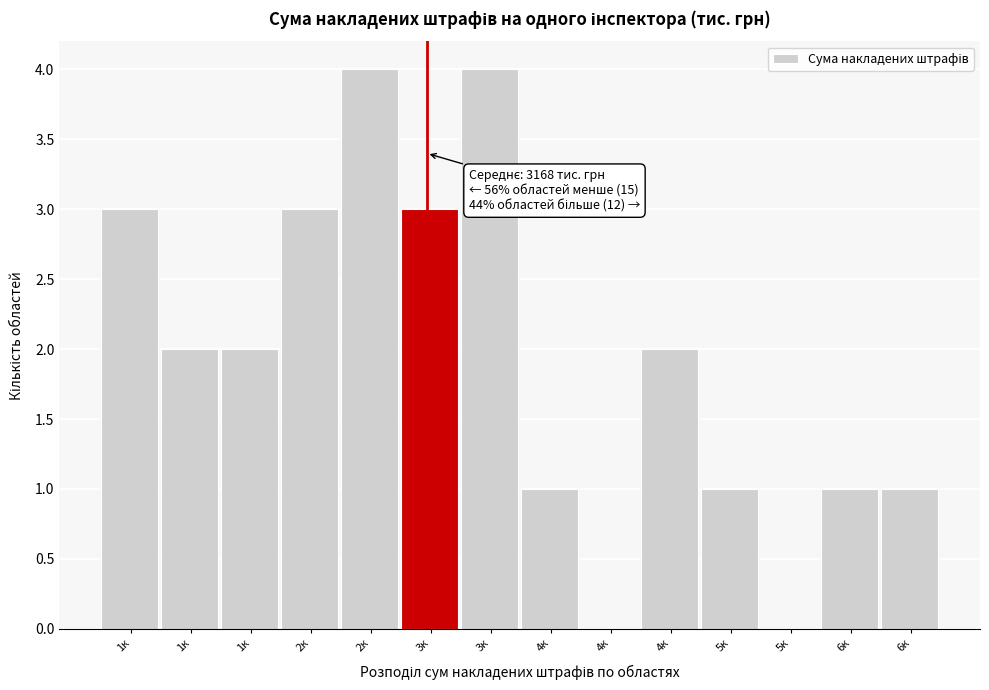

Count the number of categories in the chart.

14